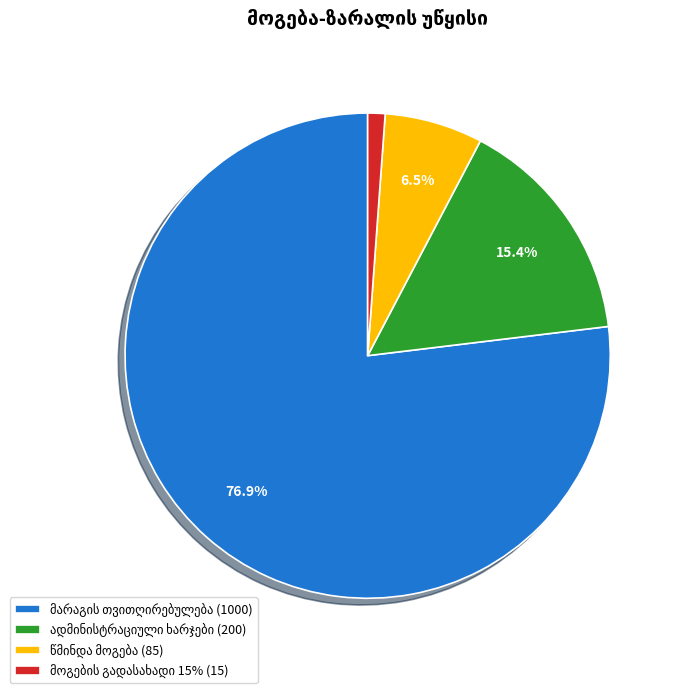

Does any single category account for the majority?

Yes